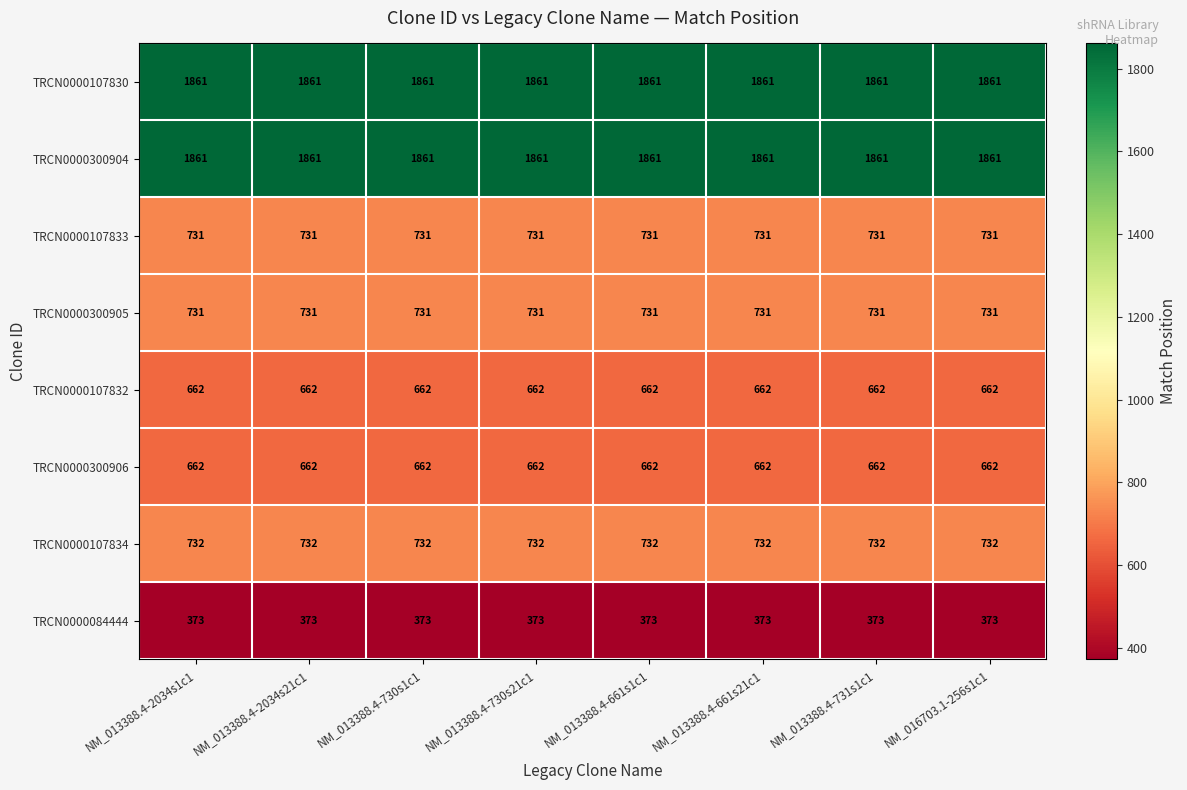

What is the total value across all series at NM_013388.4-730s21c1?

7613